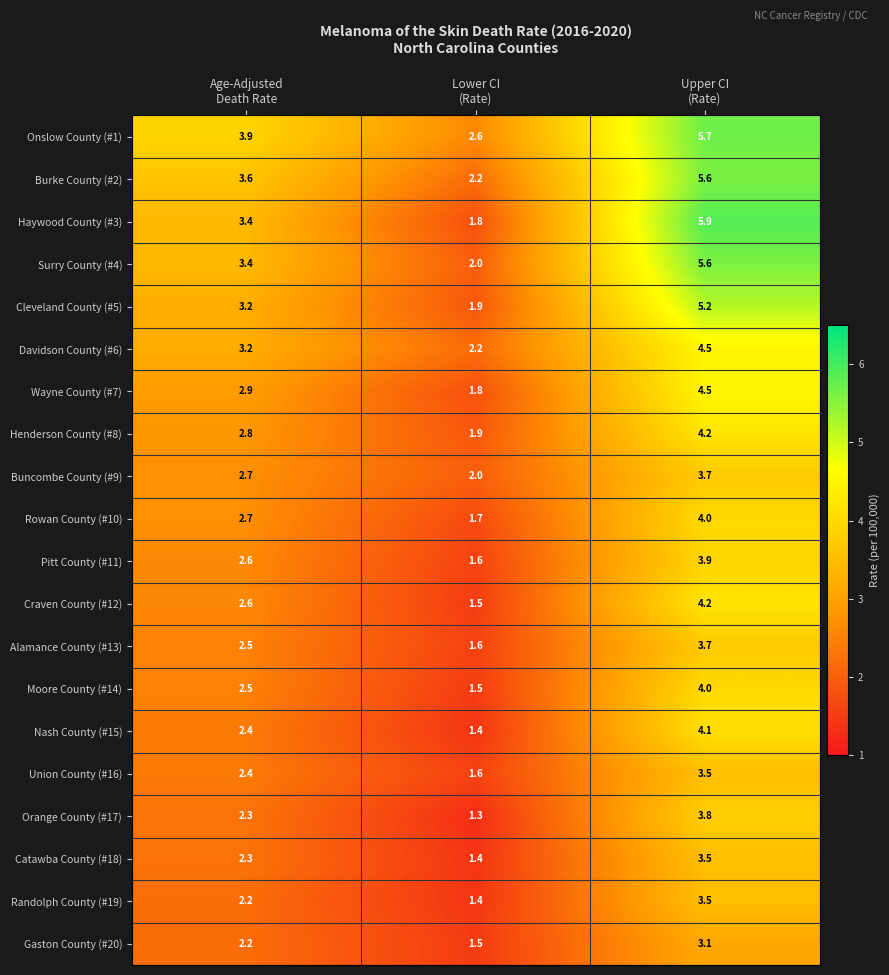

What is the minimum value shown in the chart?

1.3